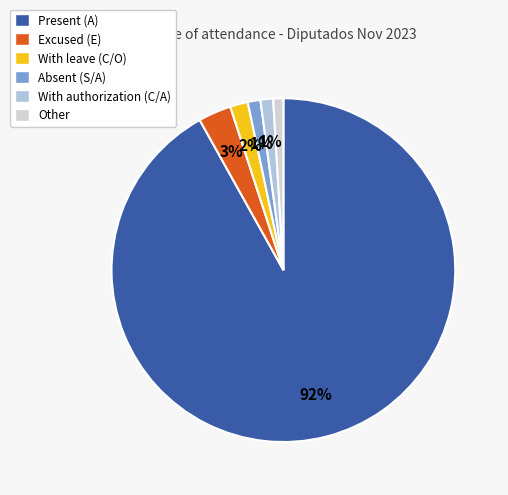

Count the number of slices in the pie.

6